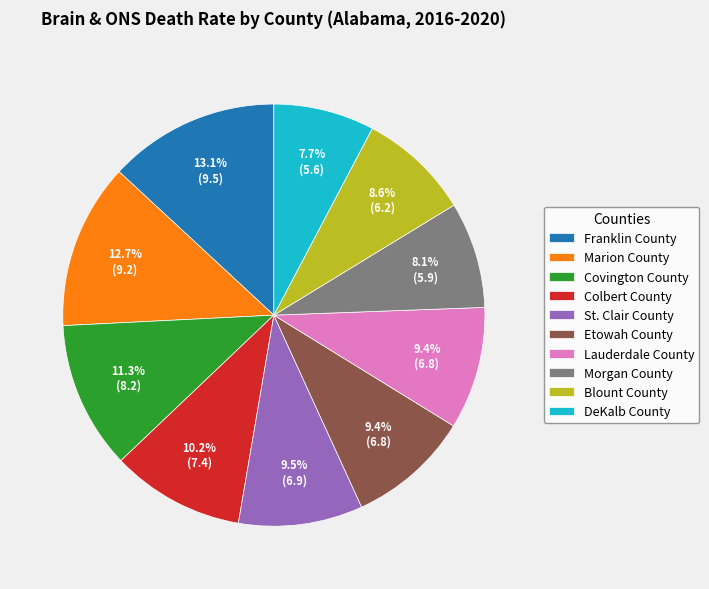

Do Etowah County and Lauderdale County together represent more than half of the pie?

No